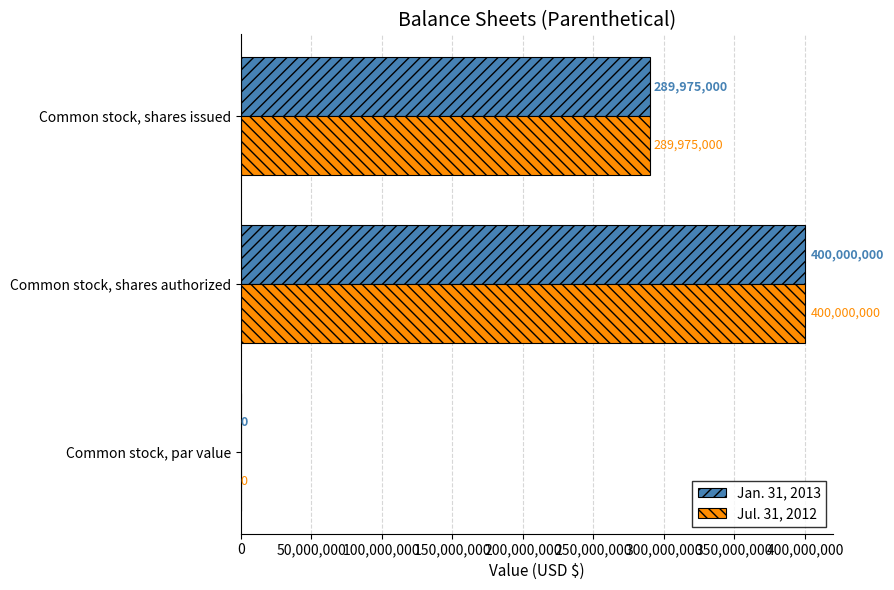

What is the approximate value of Jul. 31, 2012 at Common stock, shares issued?

289975000.0